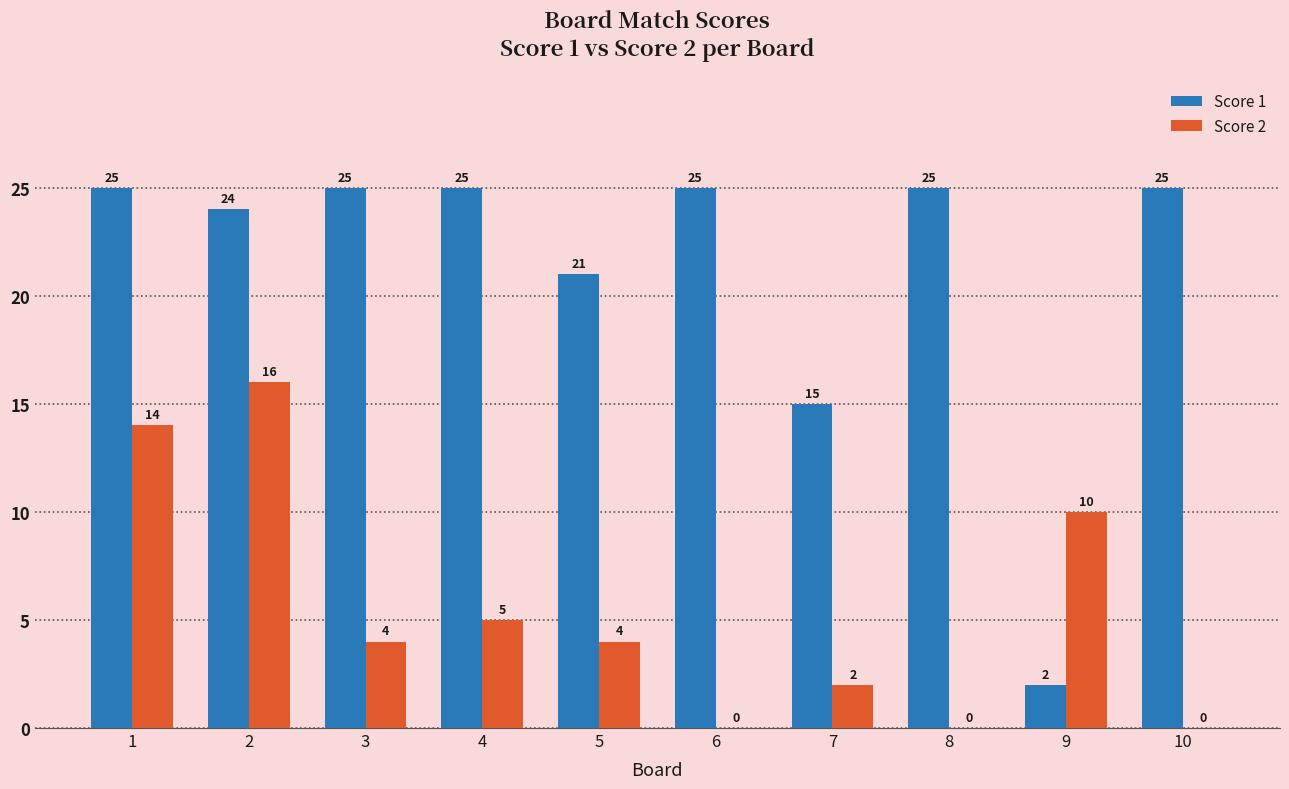

What is the highest value of the Score 2 series?

16